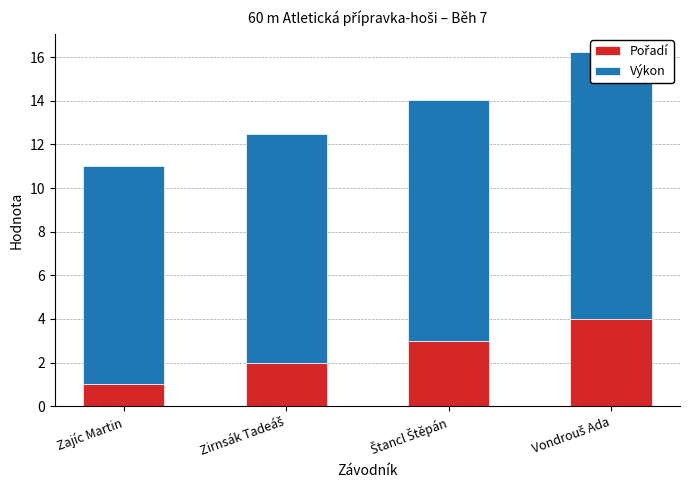

Which series has the widest spread of values?

Pořadí